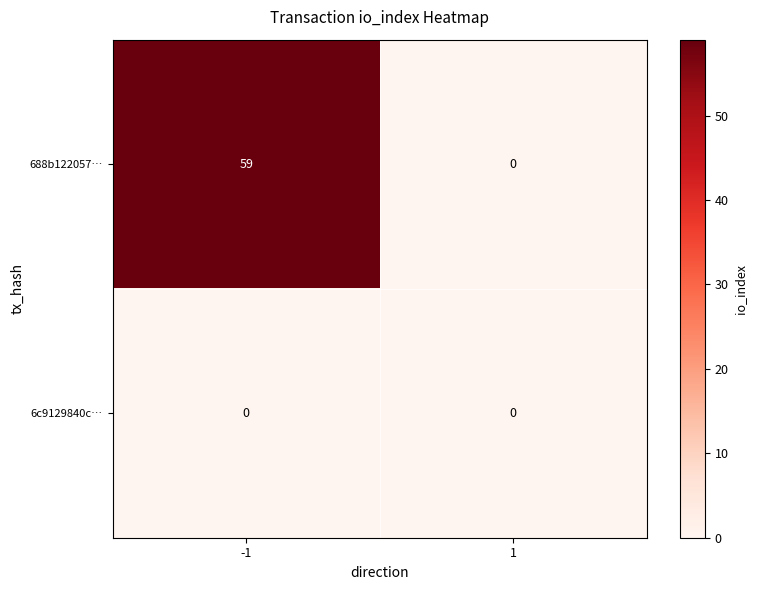

List the series in order of their peak value, lowest first.

6c9129840c…, 688b122057…